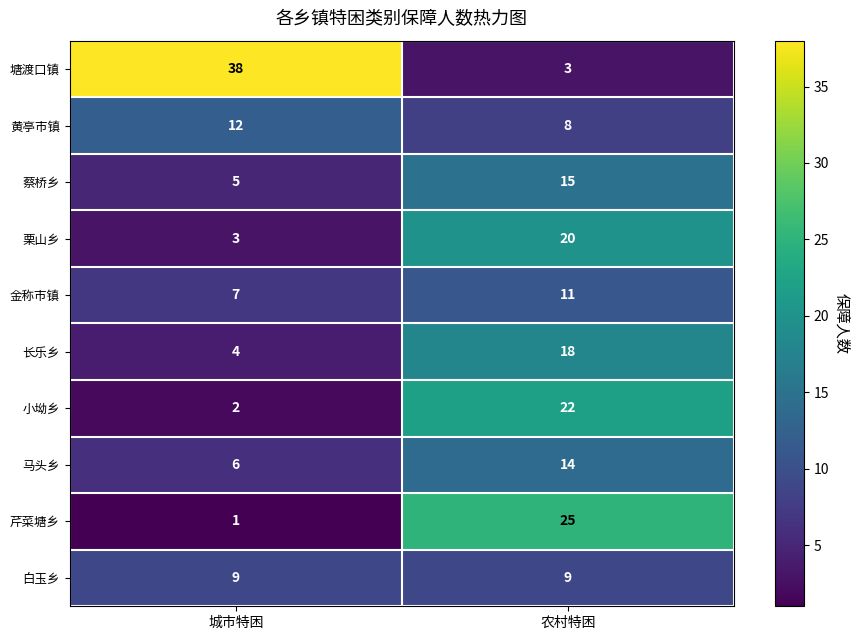

Which label corresponds to the largest value in the chart?

城市特困